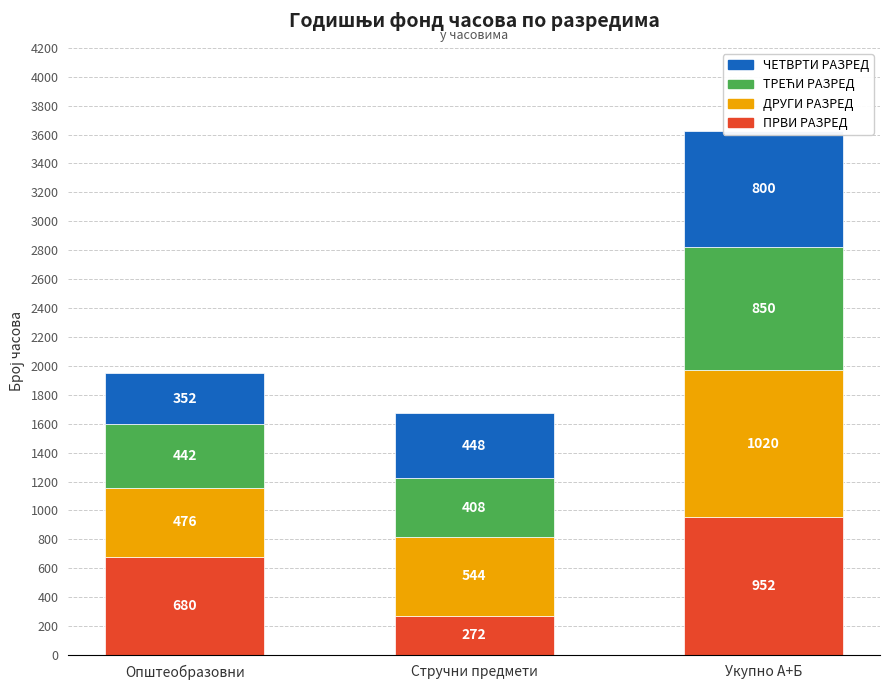

Which series has the largest range (max minus min)?

ПРВИ РАЗРЕД